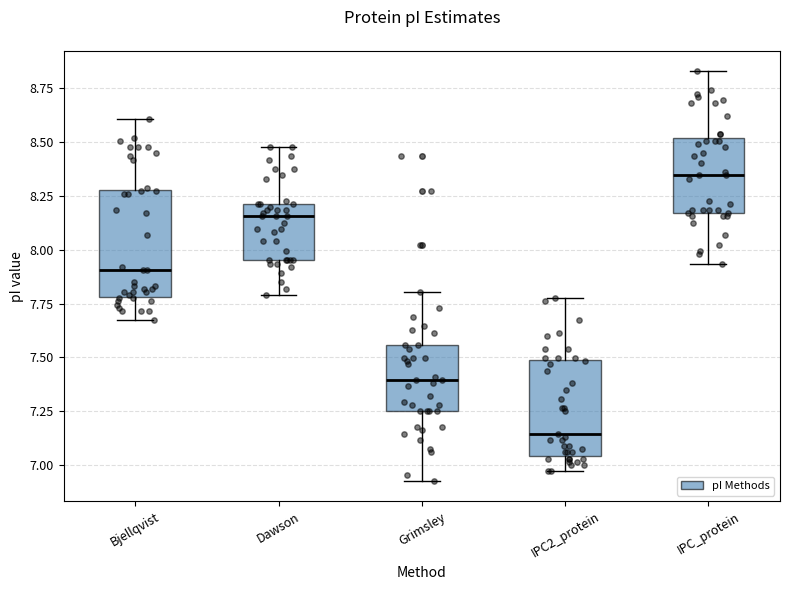

Reading left to right, transcribe this box plot: for each box, give where its median line is, the range the box spans, and where its two whiskers end, as read against the y-axis. The values are not printed on the chart, so give them approximately, as read against the axis.

Bjellqvist: median 7.90, box 7.80 to 8.30, whiskers 7.65 to 8.60
Dawson: median 8.15, box 7.95 to 8.20, whiskers 7.80 to 8.50
Grimsley: median 7.40, box 7.25 to 7.55, whiskers 6.95 to 7.80
IPC2_protein: median 7.15, box 7.05 to 7.50, whiskers 6.95 to 7.80
IPC_protein: median 8.35, box 8.15 to 8.50, whiskers 7.95 to 8.85